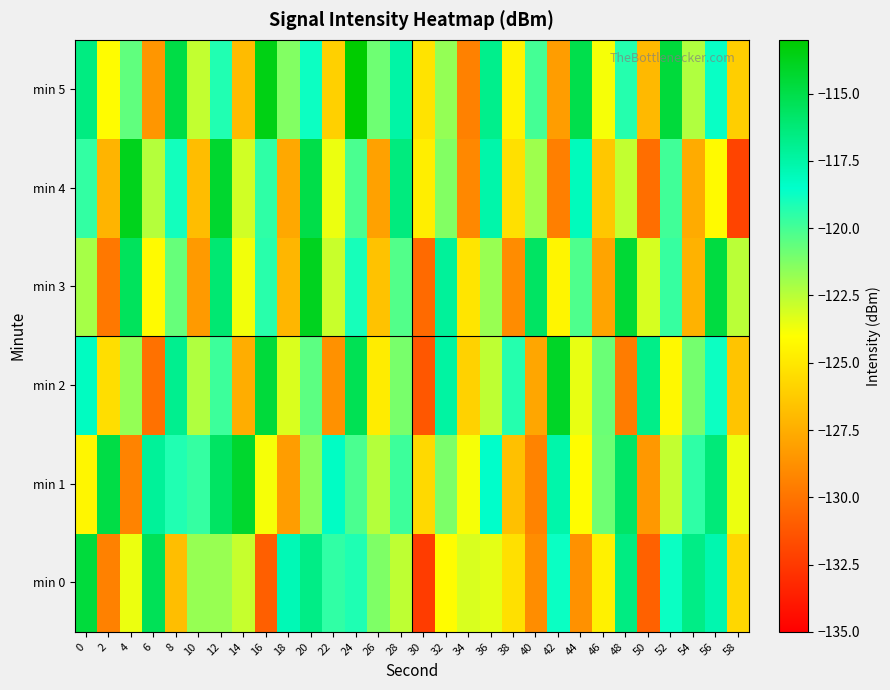

Which series has the largest total across all categories?

min 5